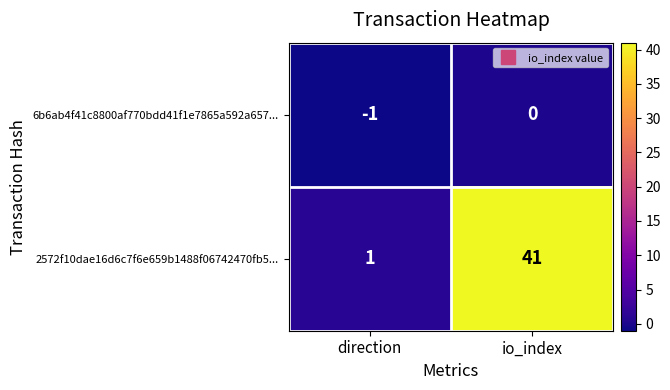

Reading left to right, extract all data points from this chart.

6b6ab4f41c8800af770bdd41f1e7865a592a657...: direction=-1	io_index=0
2572f10dae16d6c7f6e659b1488f06742470fb5...: direction=1	io_index=41